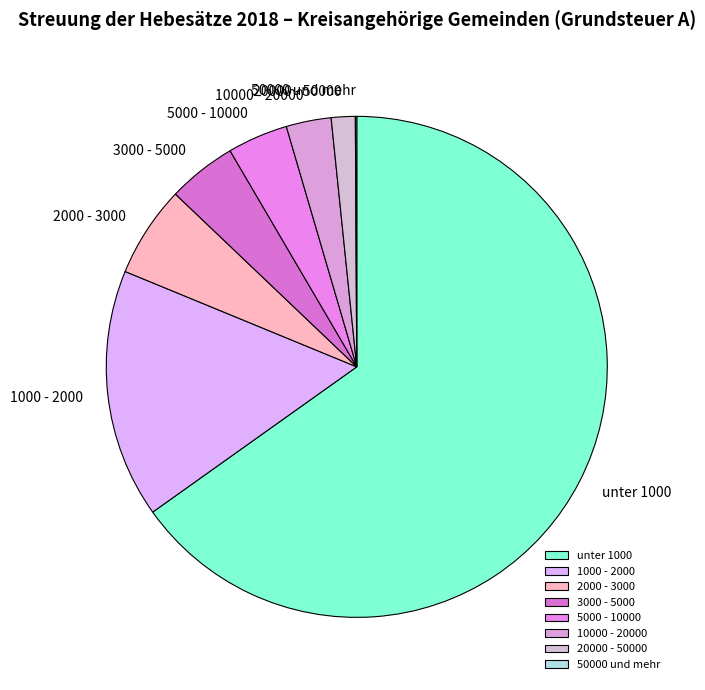

Which category accounts for the majority?

unter 1000